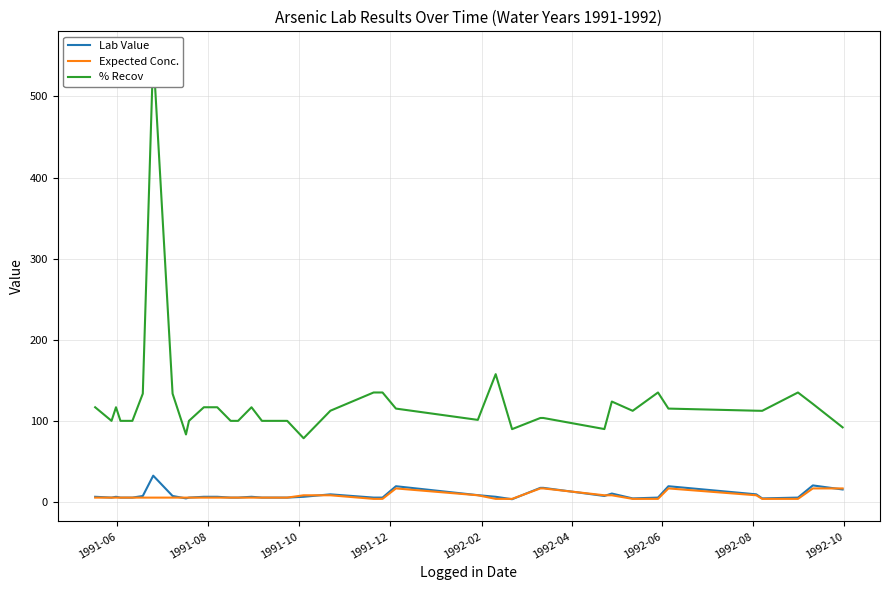

True or false: Expected Conc. and % Recov cross at least once.

False